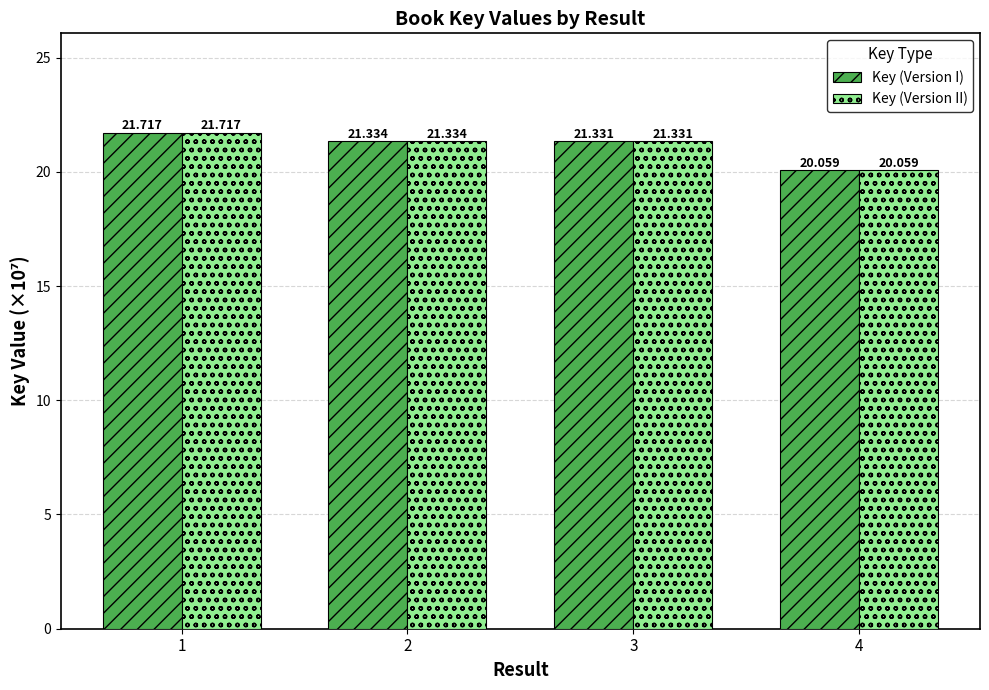

Is the value of Key (Version II) at 3 greater than the value of Key (Version I) at 2?

No